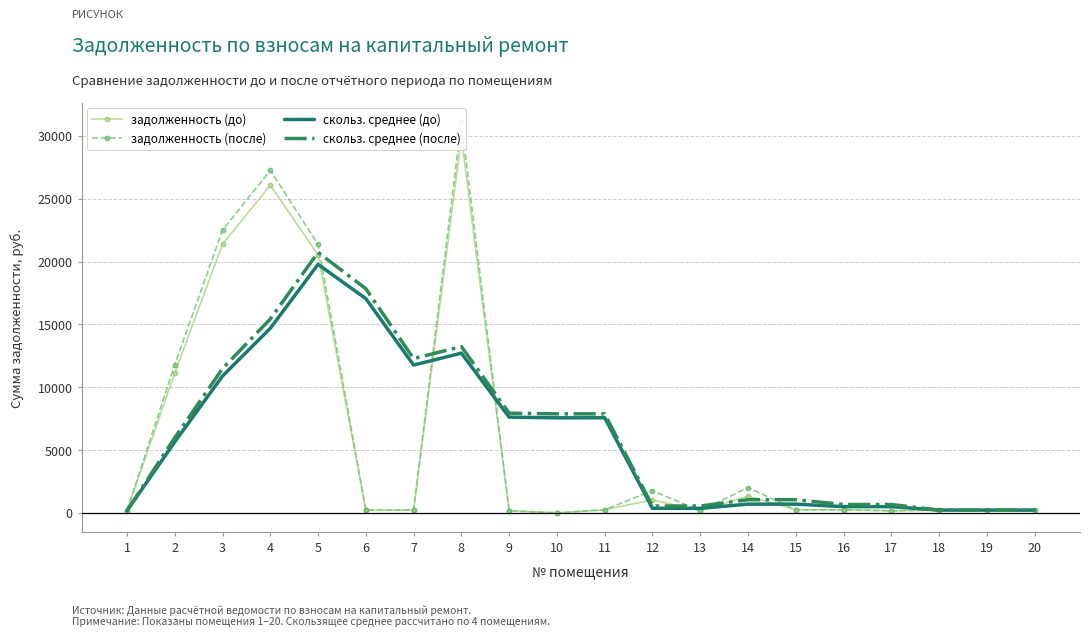

Where do скольз. среднее (после) and задолженность (до) first cross each other?

4 and 5